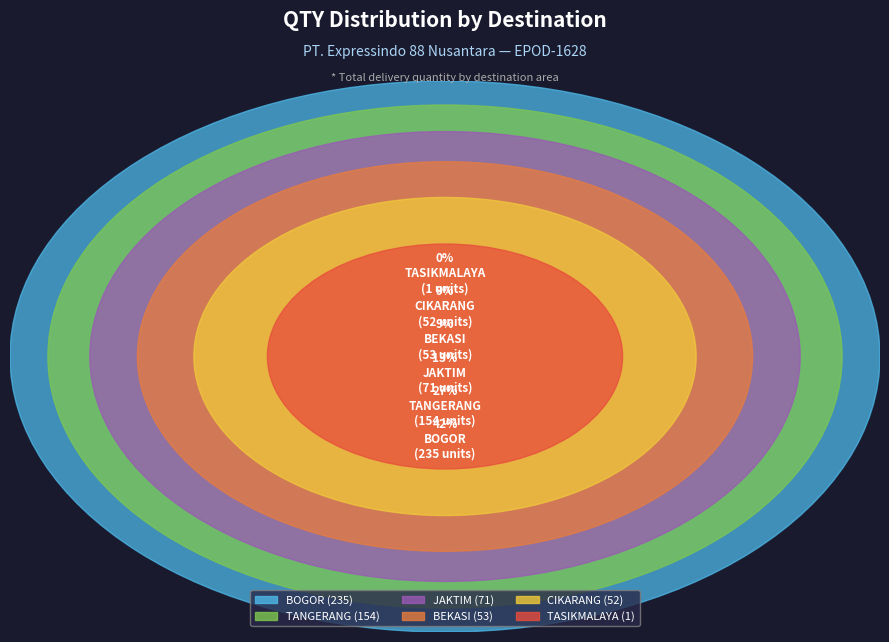

Do CIKARANG and BEKASI together represent more than half of the pie?

No